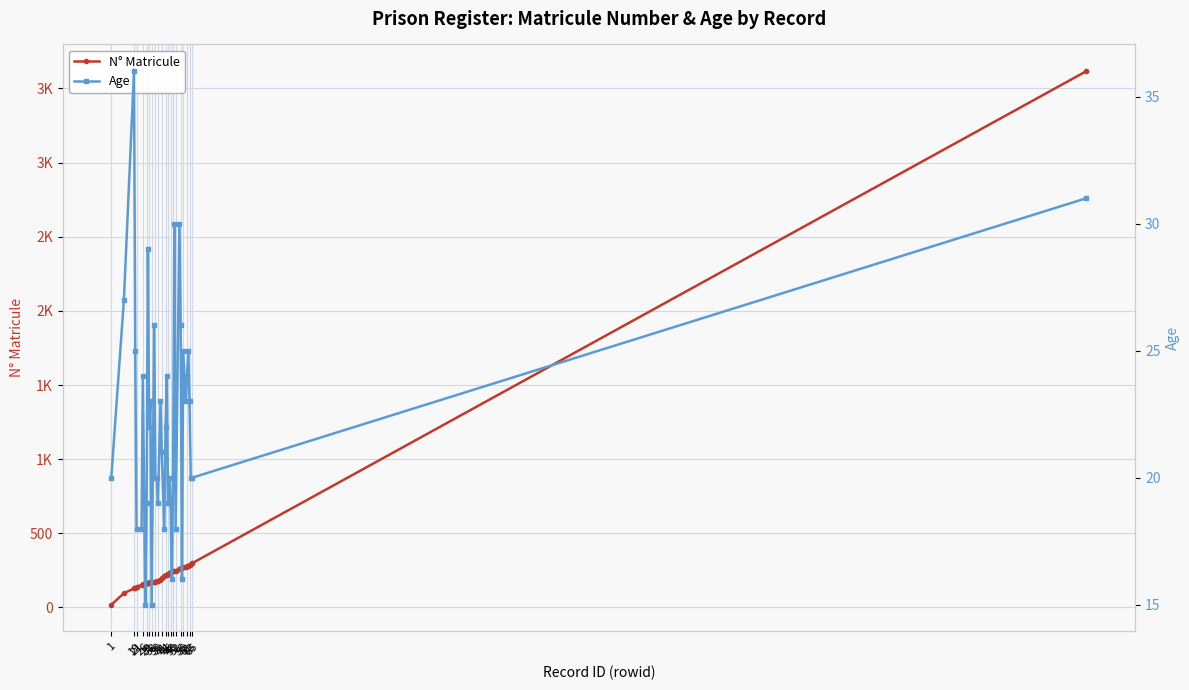

What is the sum of all Age values?

889